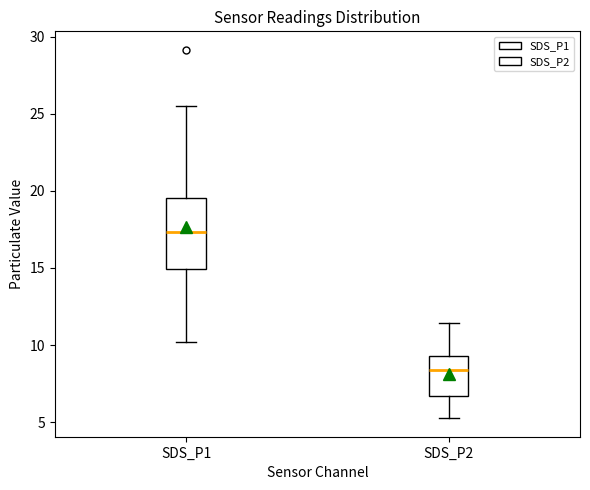

Reading left to right, read every box against the y-axis: the position of its median line, the range the box covers, and the ends of its whiskers. The values are not printed on the chart, so give them approximately, as read against the axis.

SDS_P1: median 17.5, box 15.0 to 19.5, whiskers 10.0 to 25.5
SDS_P2: median 8.5, box 6.5 to 9.5, whiskers 5.5 to 11.5